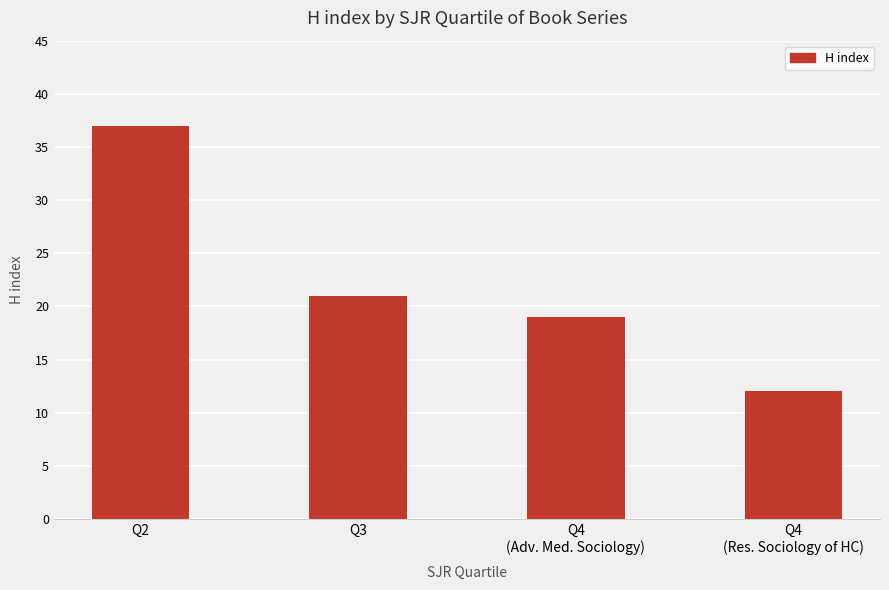

What is the difference between the values at Q3 and Q4
(Adv. Med. Sociology)?

2